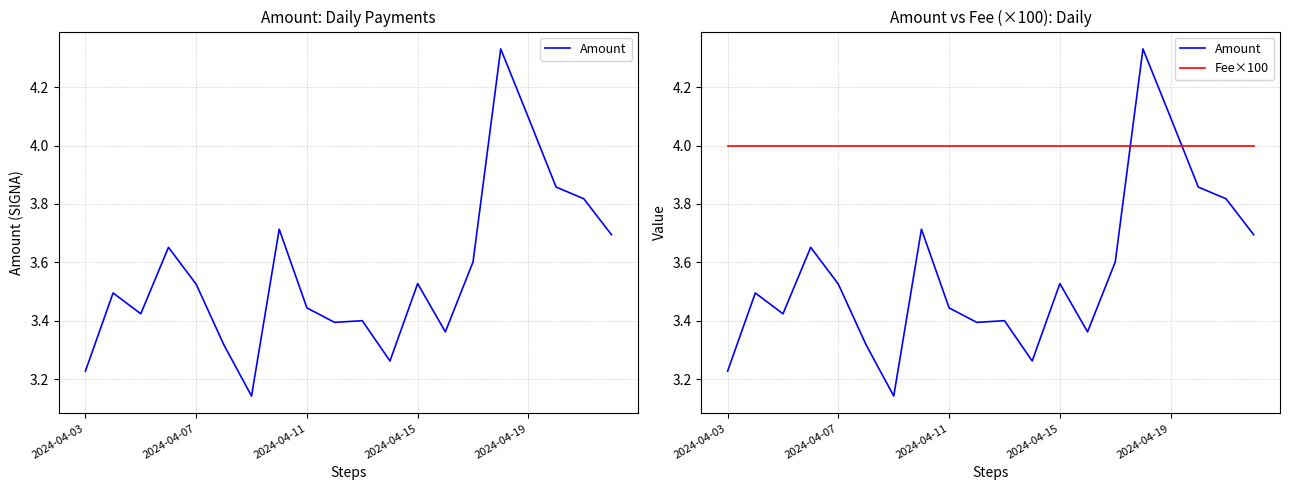

Which has a higher value, 2024-04-11 or 2024-04-07?

2024-04-07